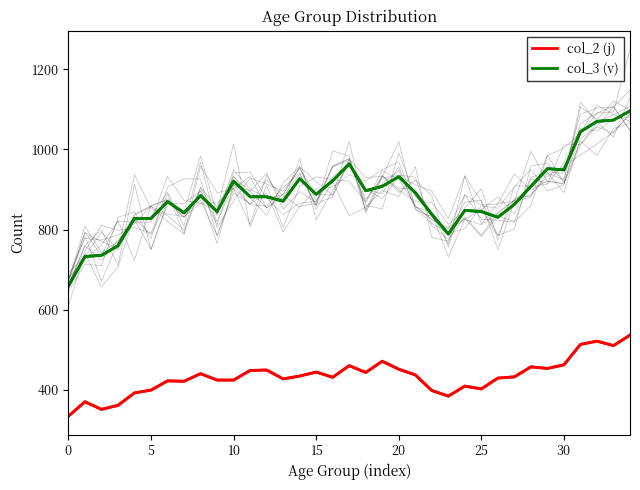

What is the approximate value of col_2 (j) at 12?

450